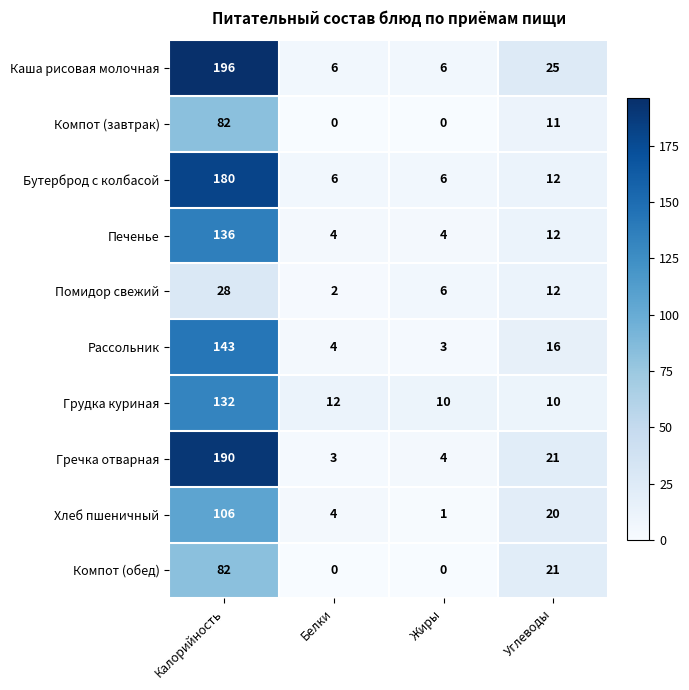

What is the highest value of the Помидор свежий series?

28